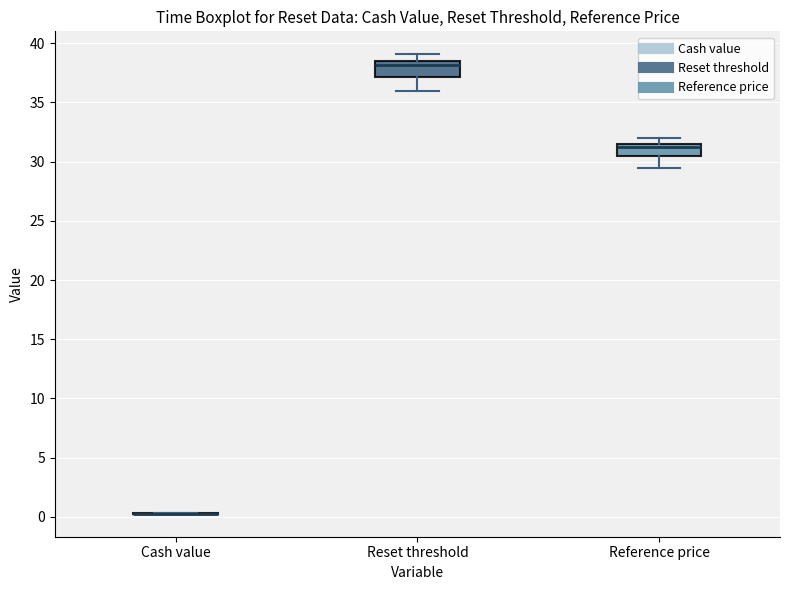

Where does the lower whisker of the box for Reset threshold end on the y-axis? The values are not printed on the chart, so give them approximately, as read against the axis.

36.0